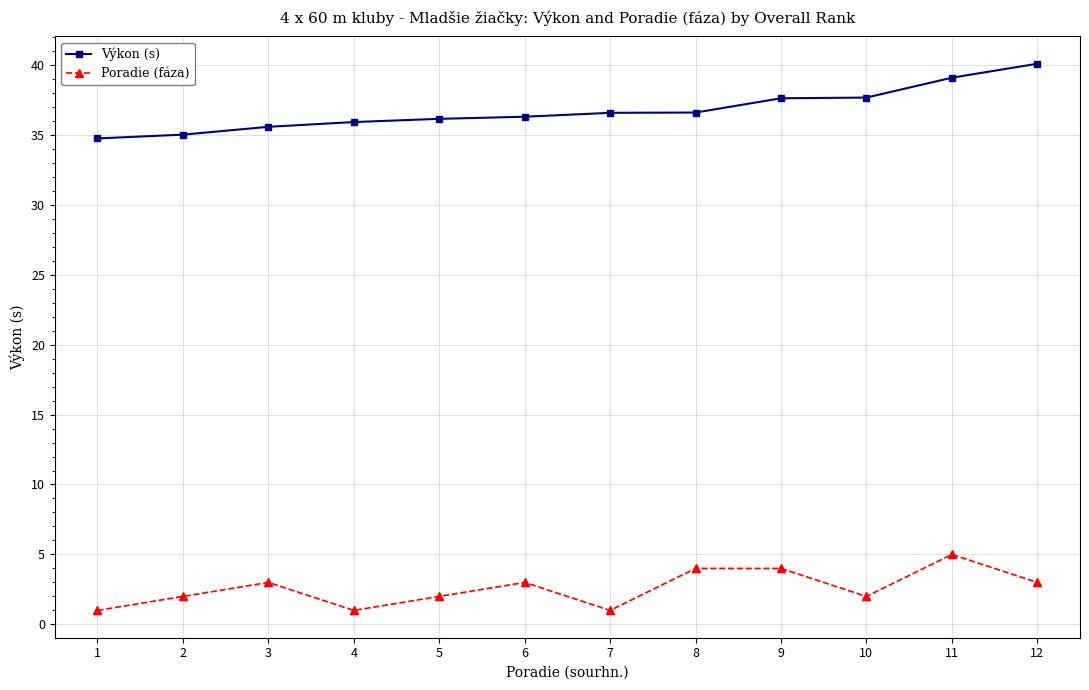

List the series in order of their peak value, lowest first.

Poradie (fáza), Výkon (s)